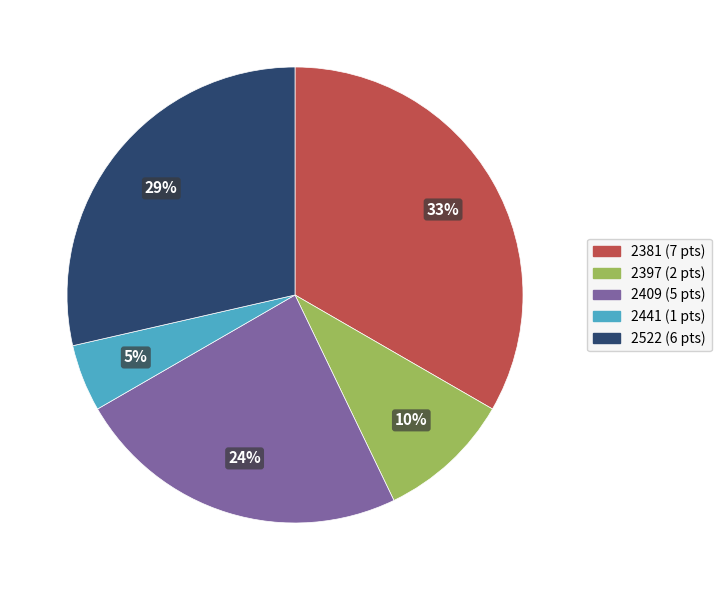

To the nearest percent, what is the average slice percentage?

20%